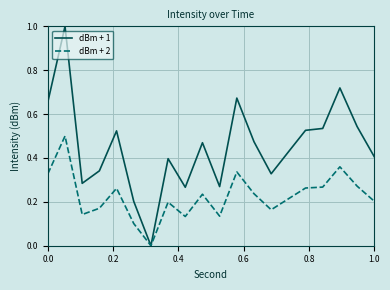

Which series has the largest range (max minus min)?

dBm + 1